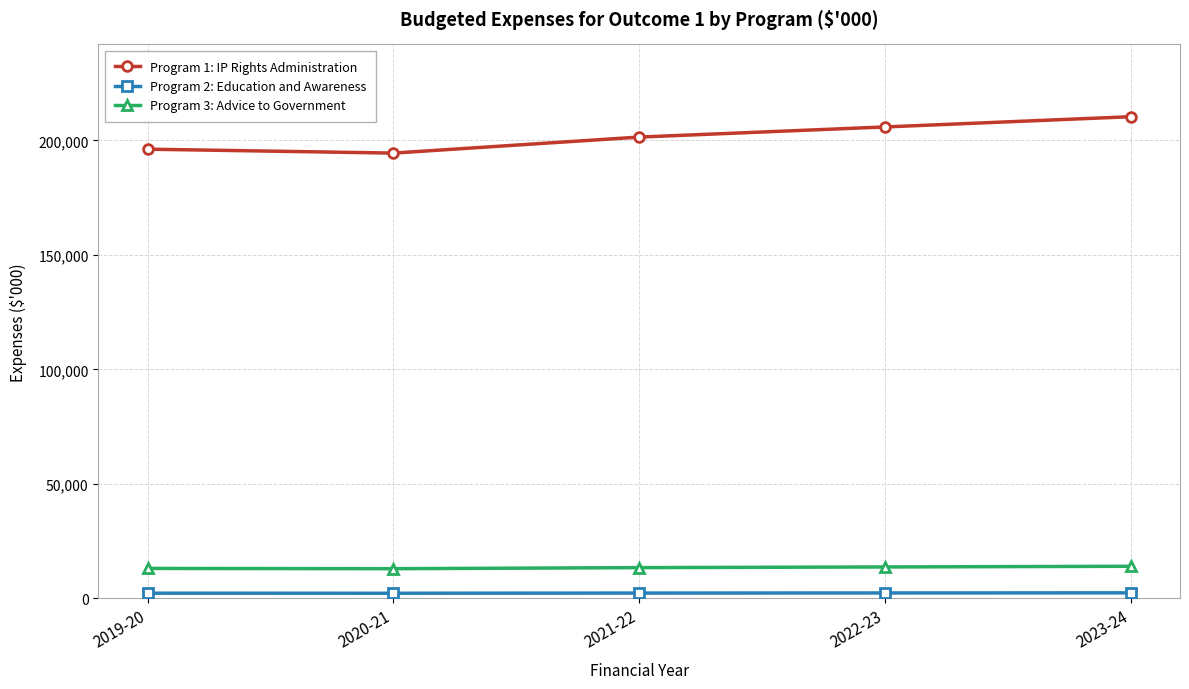

Rank the series by their maximum value, from highest to lowest.

Program 1: IP Rights Administration, Program 3: Advice to Government, Program 2: Education and Awareness